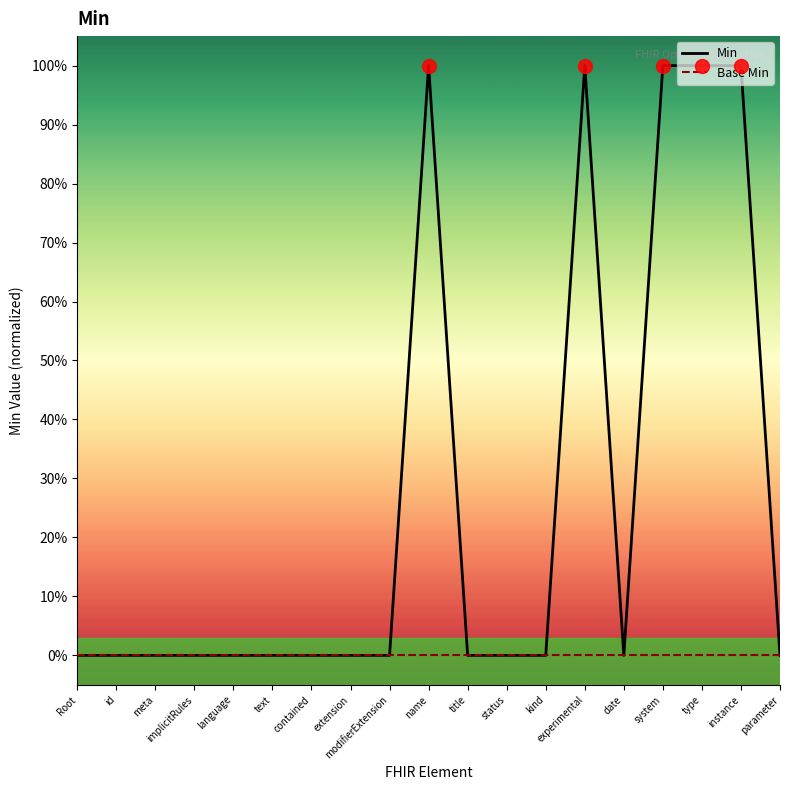

What are all the series names shown in the legend?

Min, Base Min